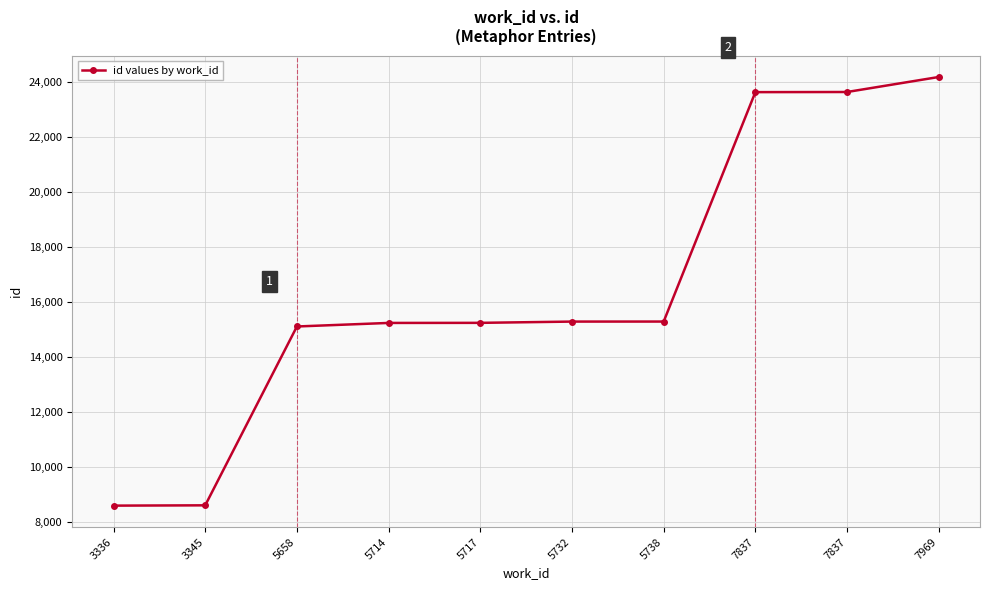

True or false: there are more than 1 points higher than both neighbors.

False